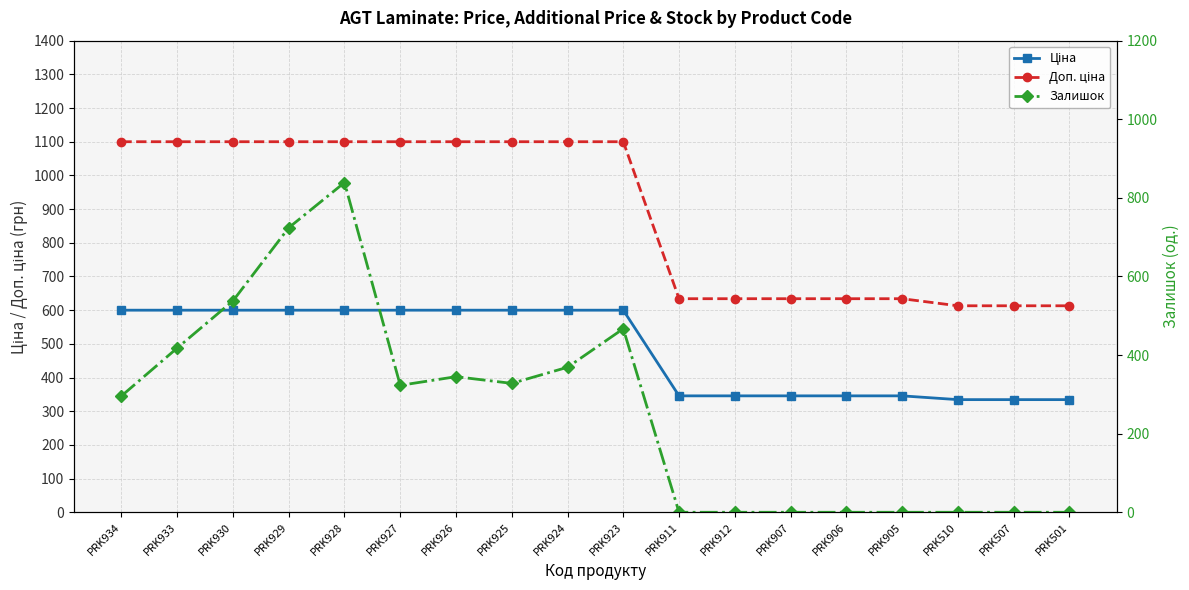

What position from the left is PRK501?

18